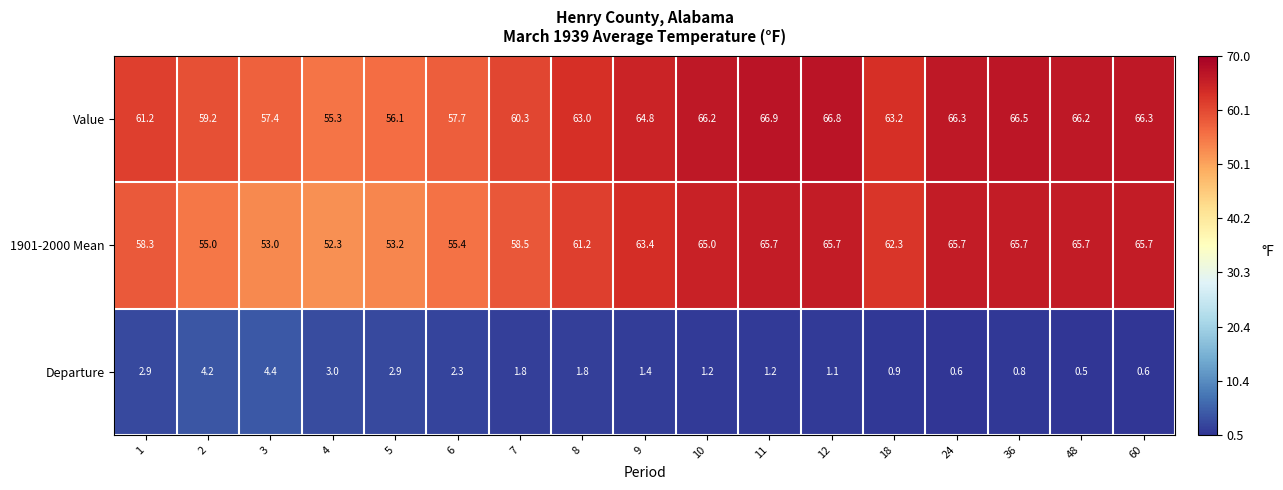

What is the sum of all Departure values?

31.6